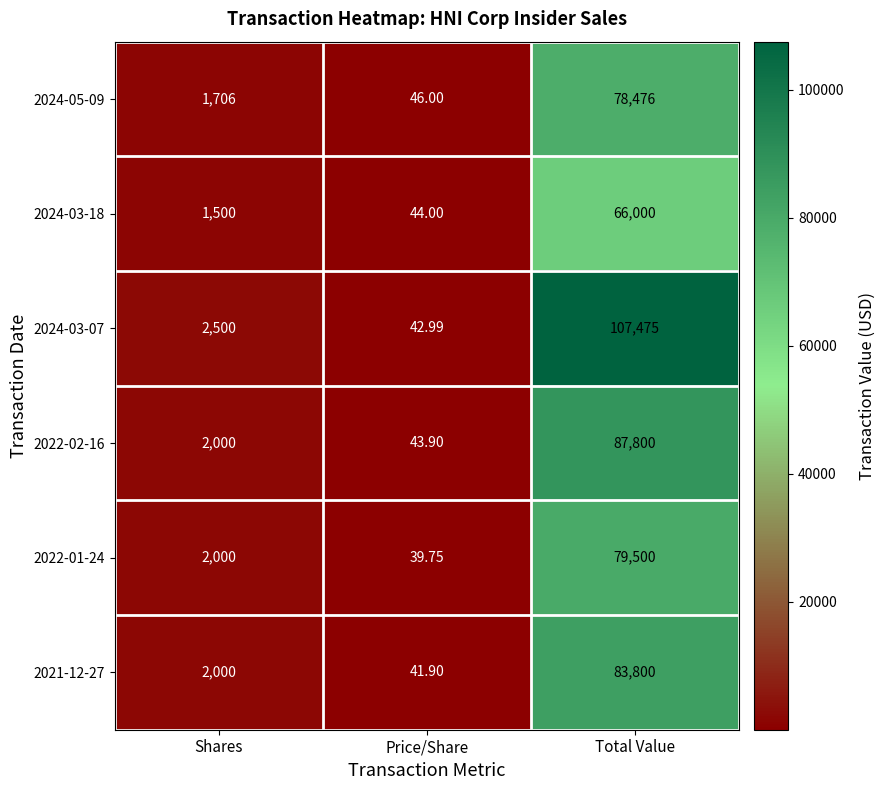

Which series has the widest spread of values?

2024-03-07